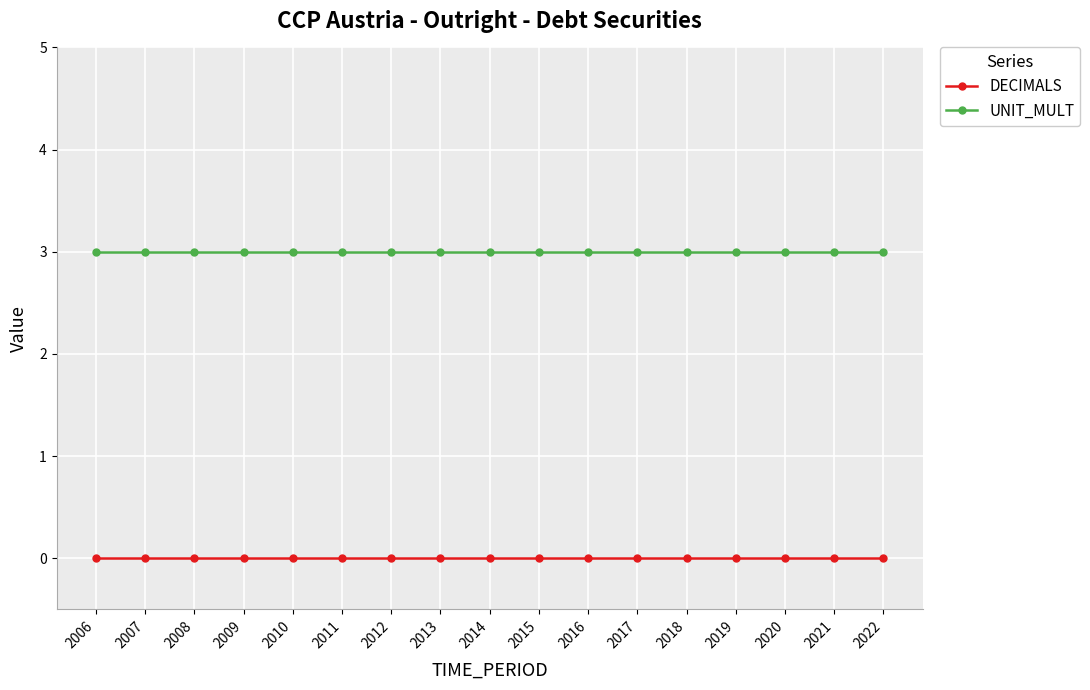

True or false: DECIMALS and UNIT_MULT cross at least once.

False